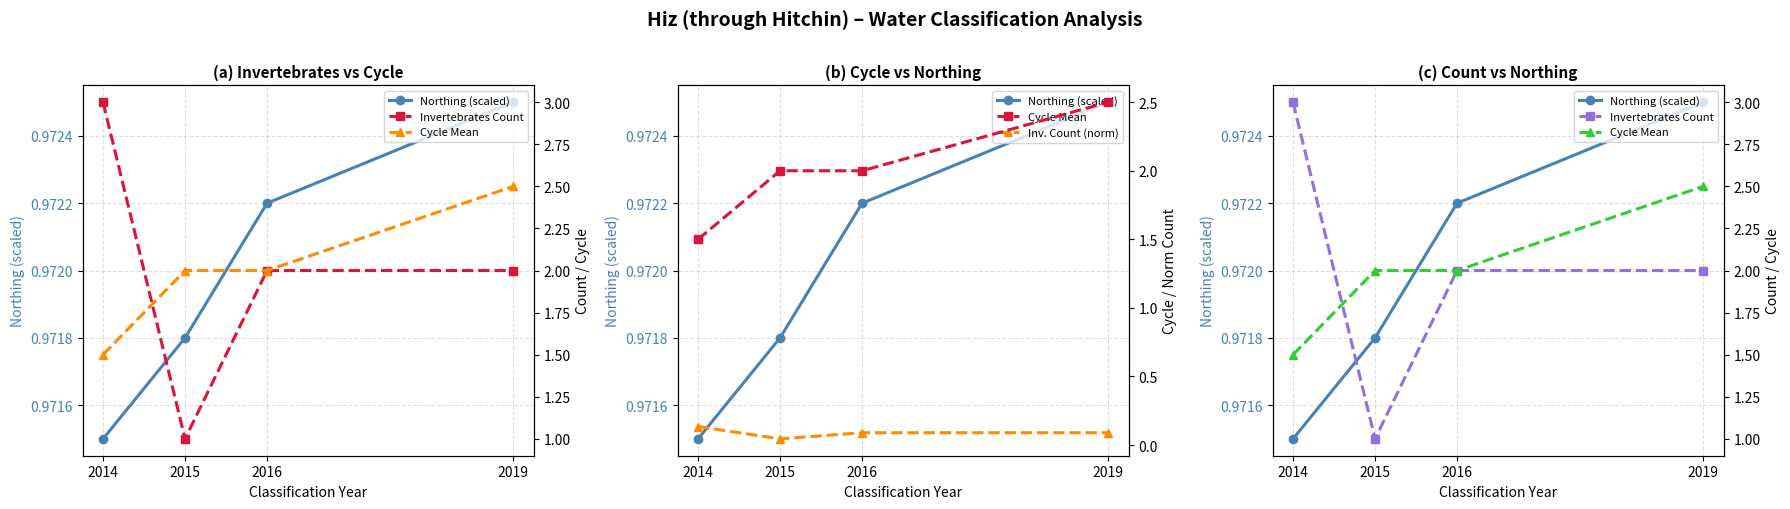

At which category does Invertebrates Count reach its first local valley?

2015